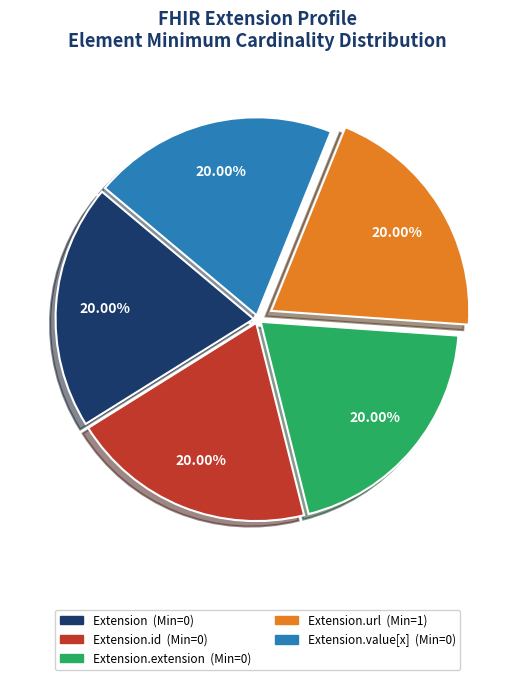

How many slices are in this pie chart?

5